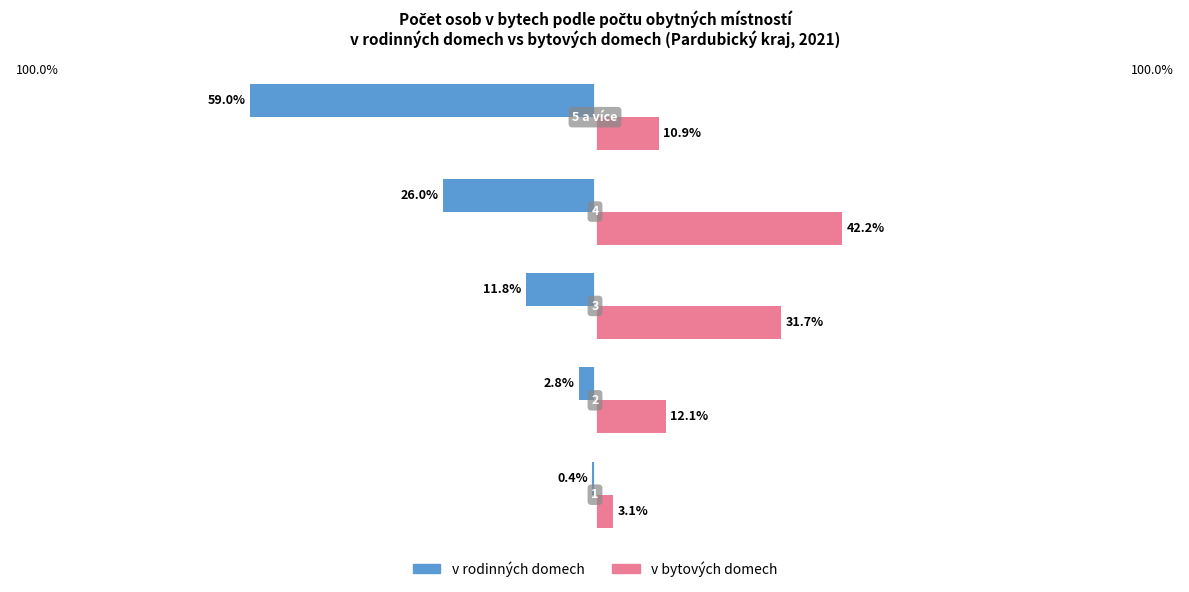

What are all the series names shown in the legend?

v rodinných domech, v bytových domech